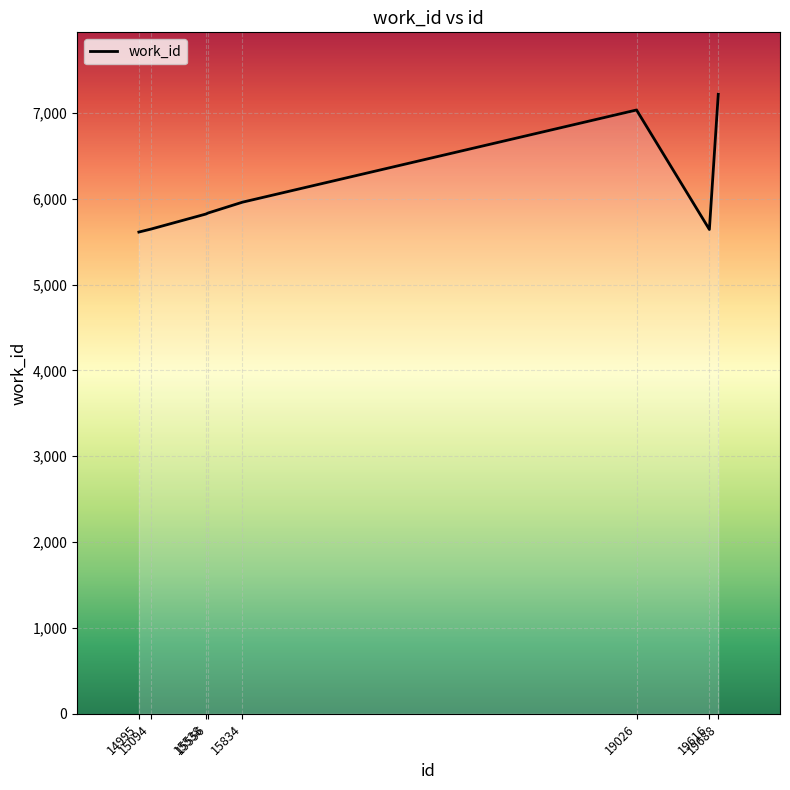

What value does the data have at 14995, to the nearest 100?

5600